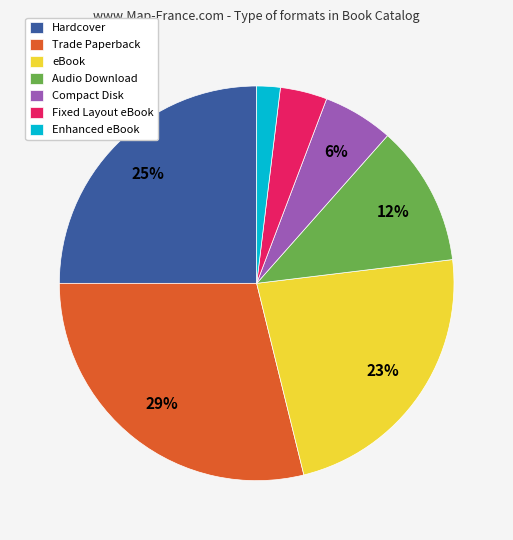

To the nearest percent, what is the difference between the largest and smallest slice percentages?

27%